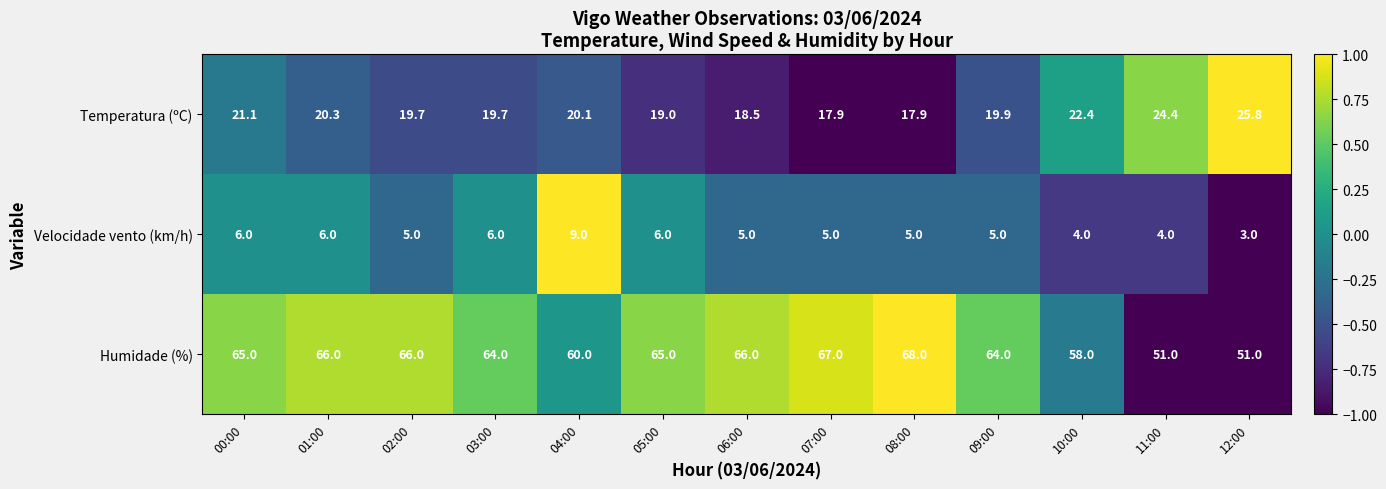

How many data points does each series have?

13